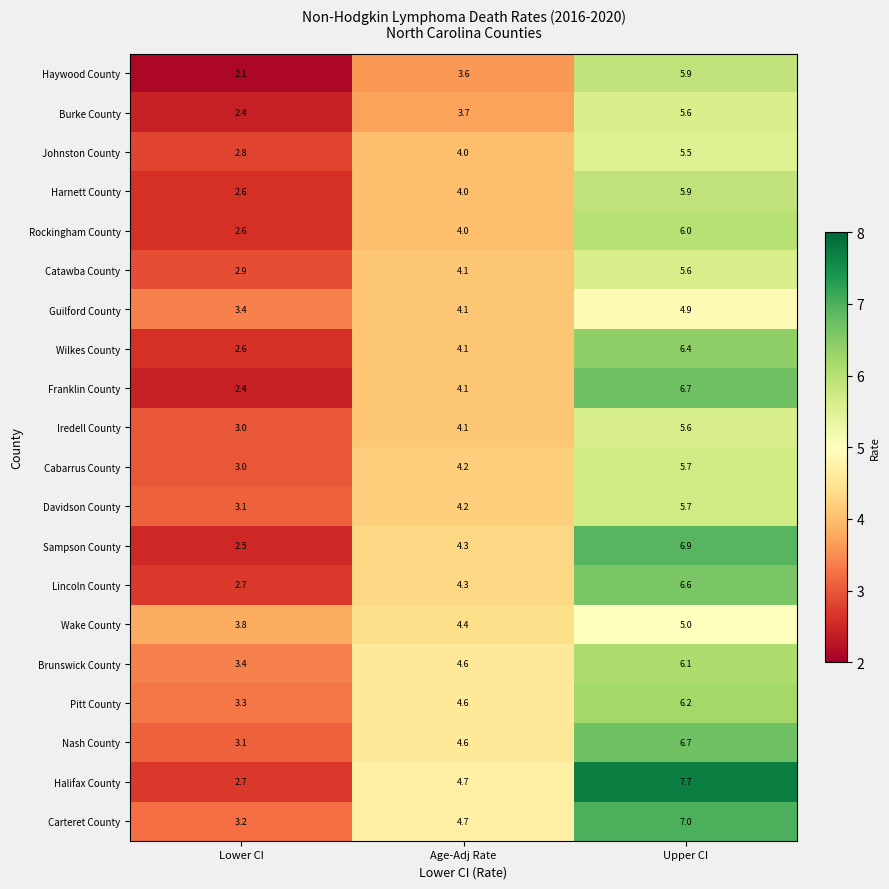

At which label is Halifax County closest to 5?

Age-Adj Rate